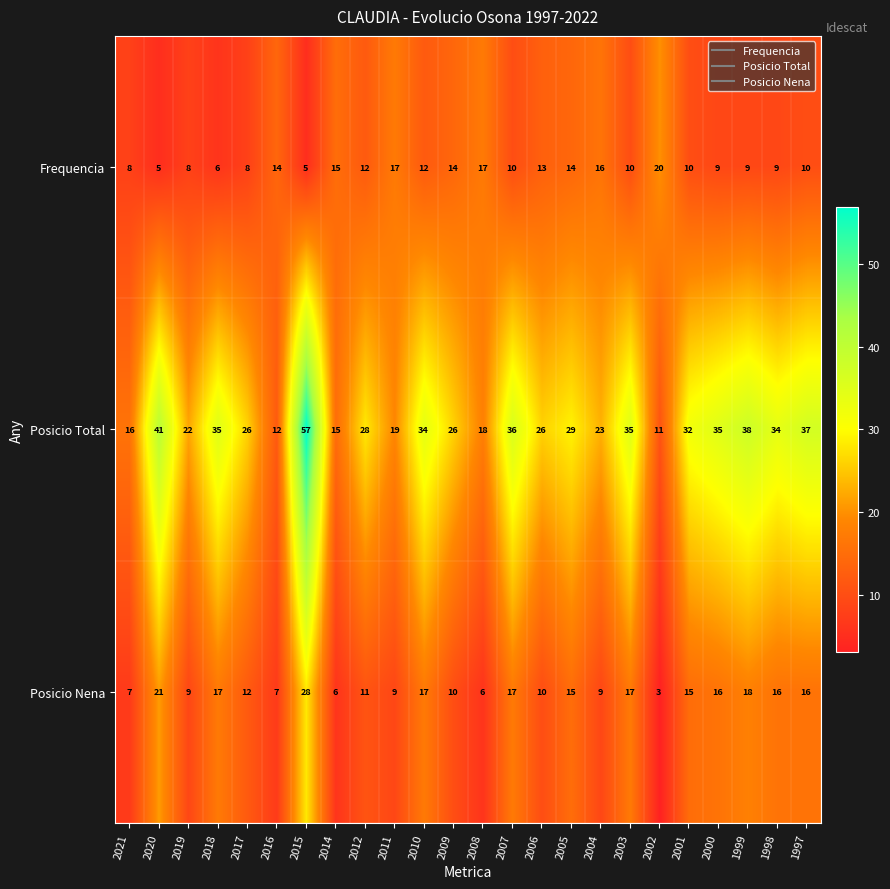

What value does the Posicio Nena series have at 2009?

10